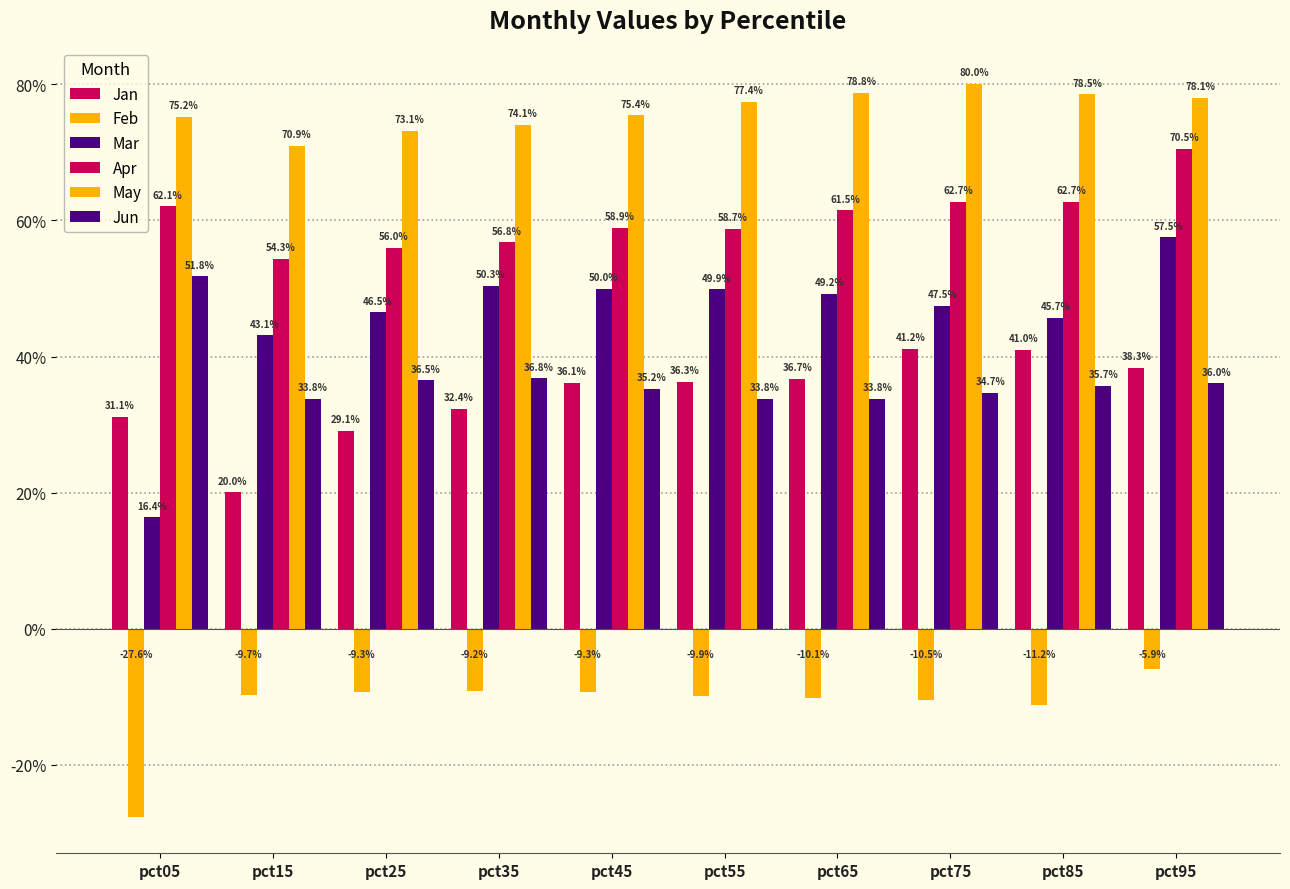

Is it true that Jan equals 0.3 at pct25?

True